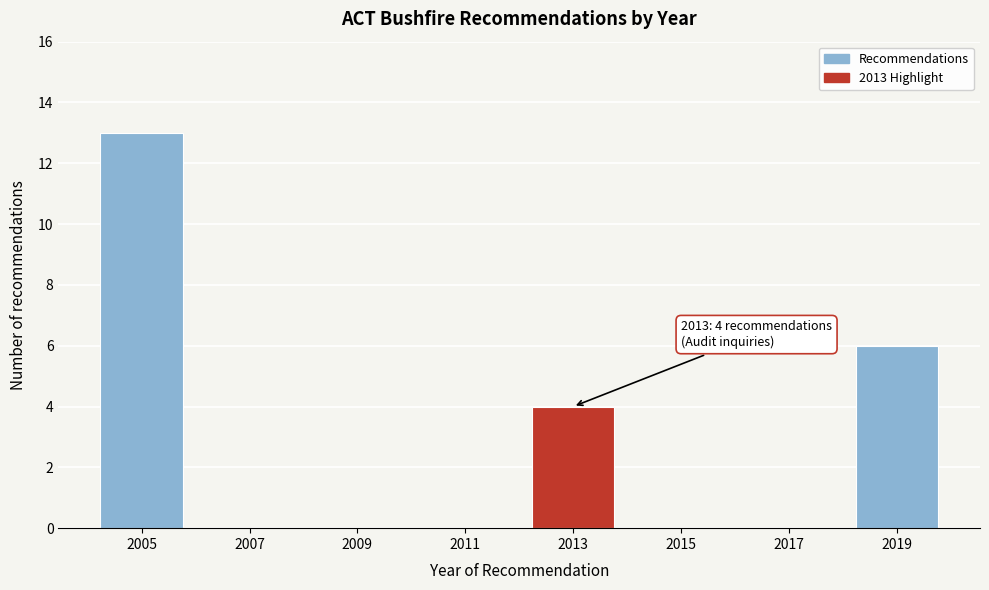

Reading left to right, what are all the values shown in this chart?

2005=13	2007=0	2009=0	2011=0	2013=4	2015=0	2017=0	2019=6